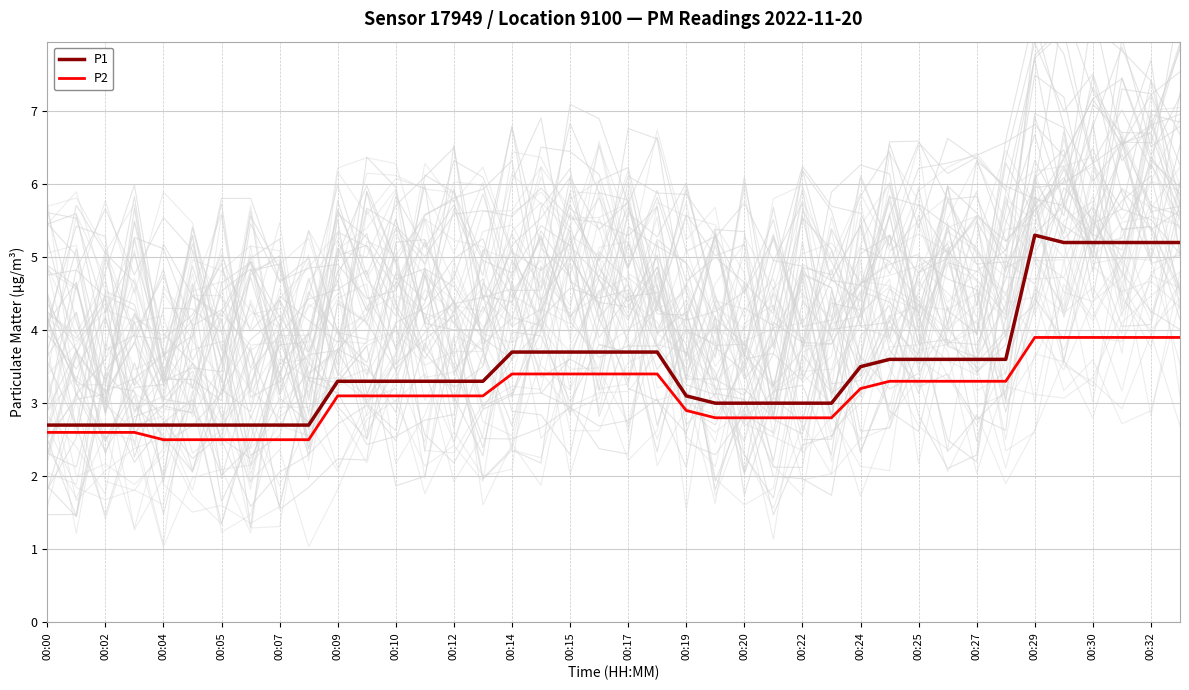

What is the minimum value for P1?

2.7